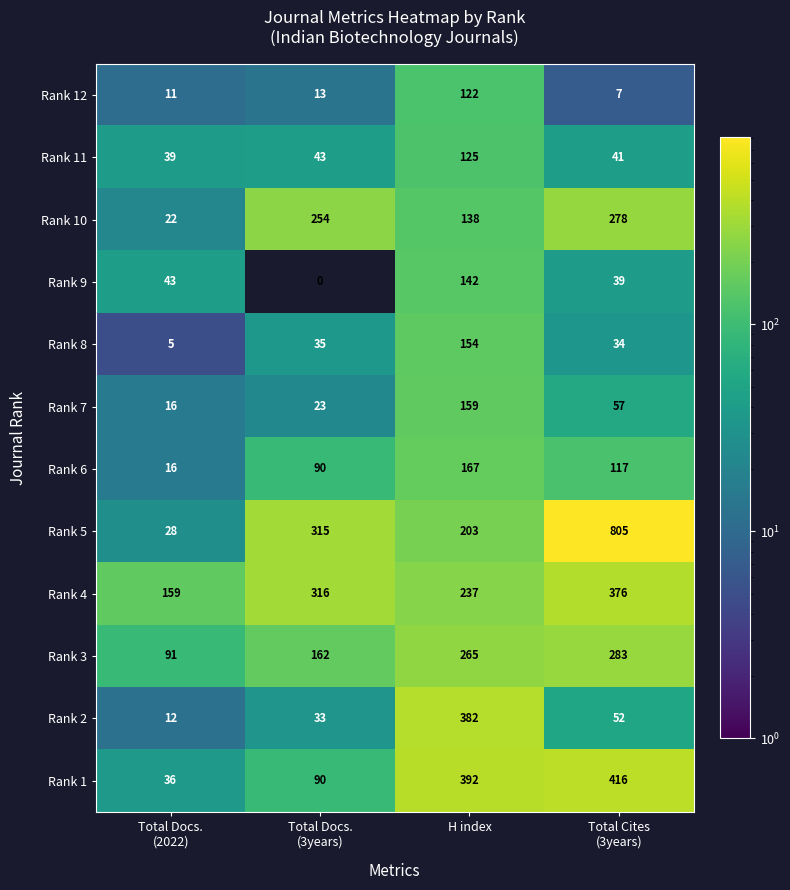

What is the maximum value shown in the chart?

805